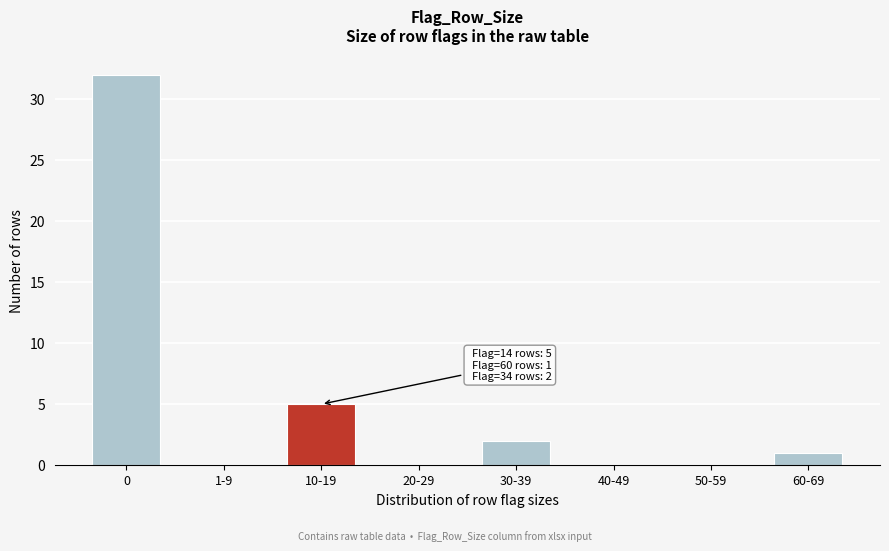

Reading left to right, extract all data points from this chart.

0=32	1-9=0	10-19=5	20-29=0	30-39=2	40-49=0	50-59=0	60-69=1